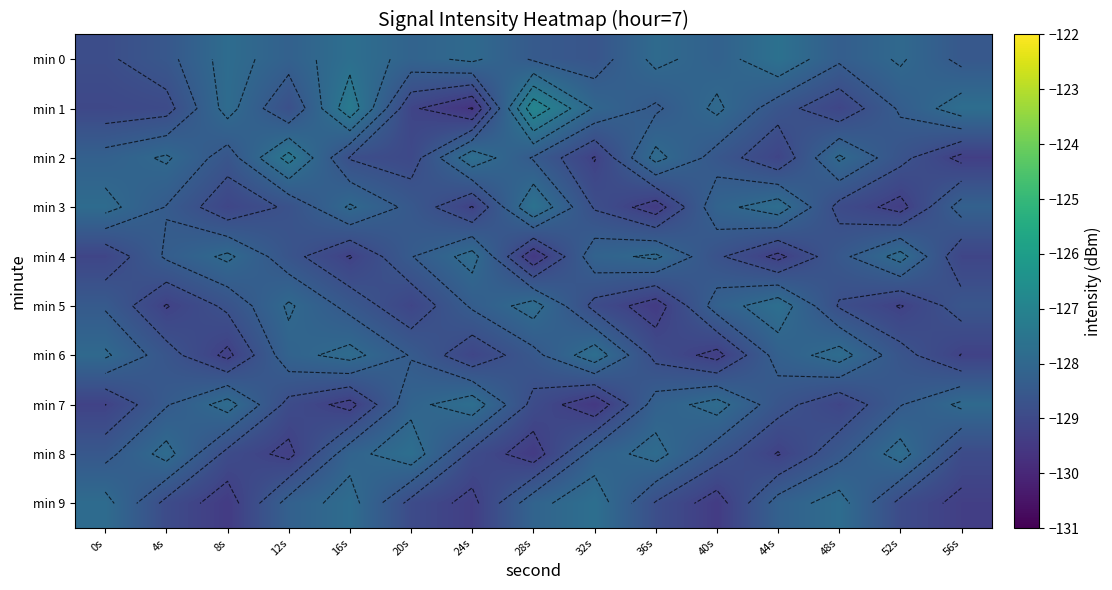

At which label does min 8 first exceed -128?

4s